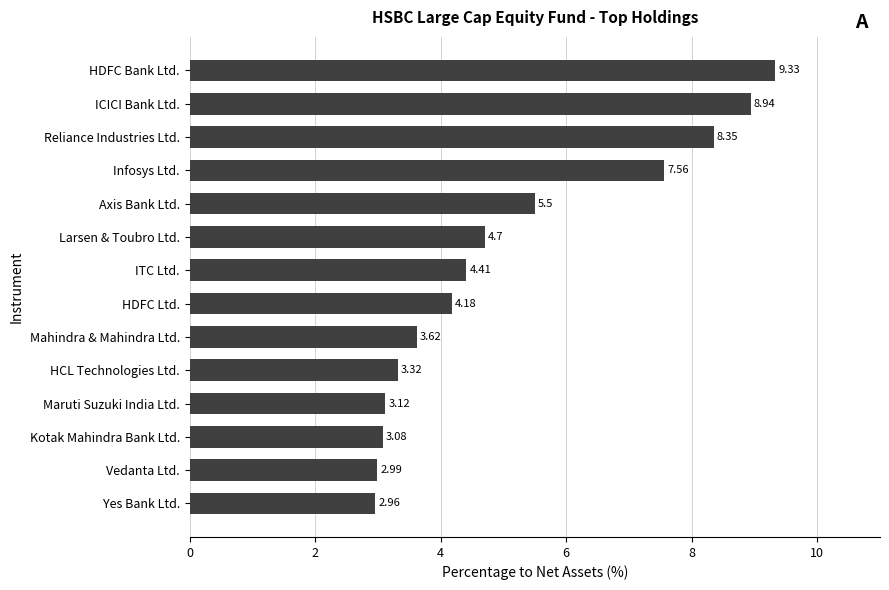

Rank the categories by value from lowest to highest.

Yes Bank Ltd., Vedanta Ltd., Kotak Mahindra Bank Ltd., Maruti Suzuki India Ltd., HCL Technologies Ltd., Mahindra & Mahindra Ltd., HDFC Ltd., ITC Ltd., Larsen & Toubro Ltd., Axis Bank Ltd., Infosys Ltd., Reliance Industries Ltd., ICICI Bank Ltd., HDFC Bank Ltd.